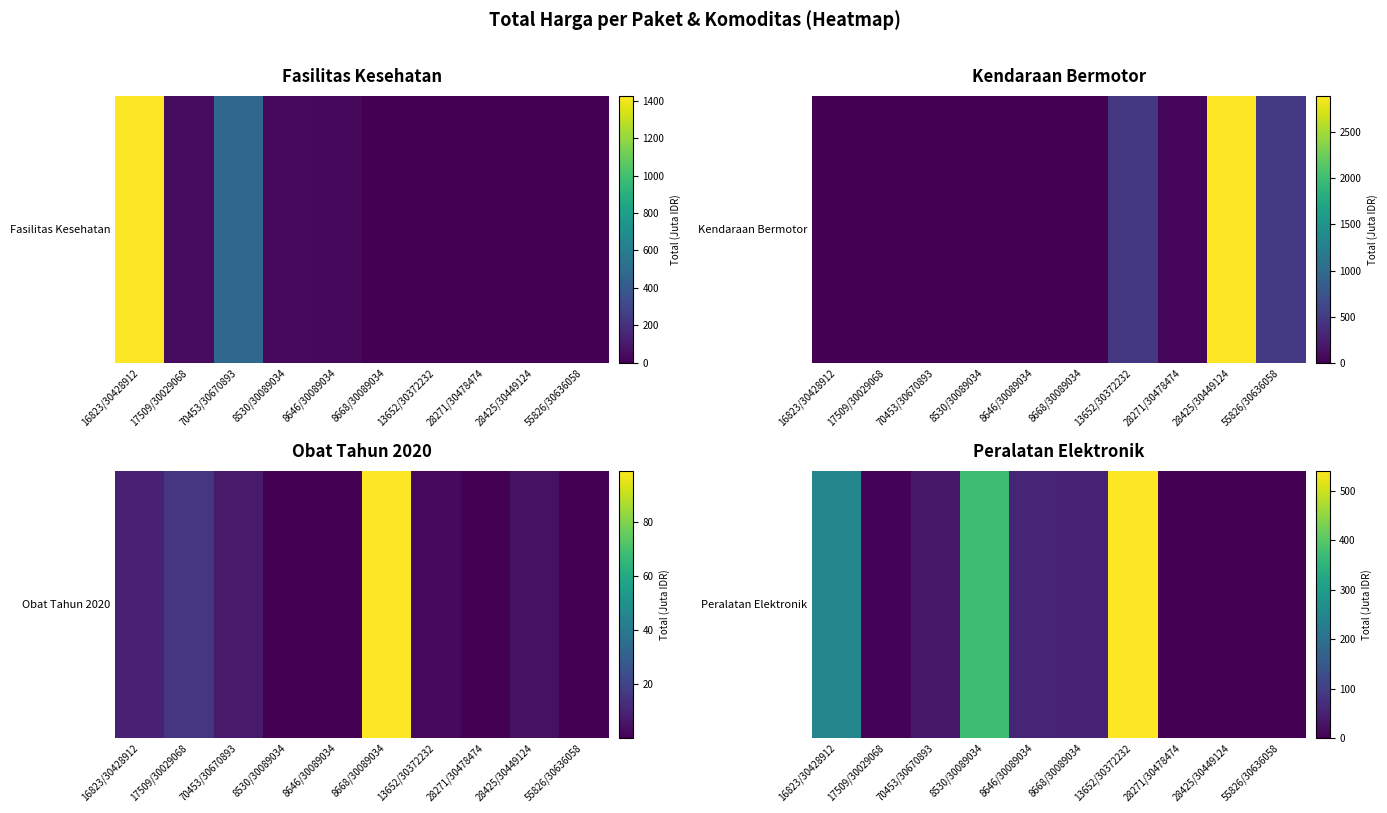

What is the difference between the second highest and minimum values?

373.4